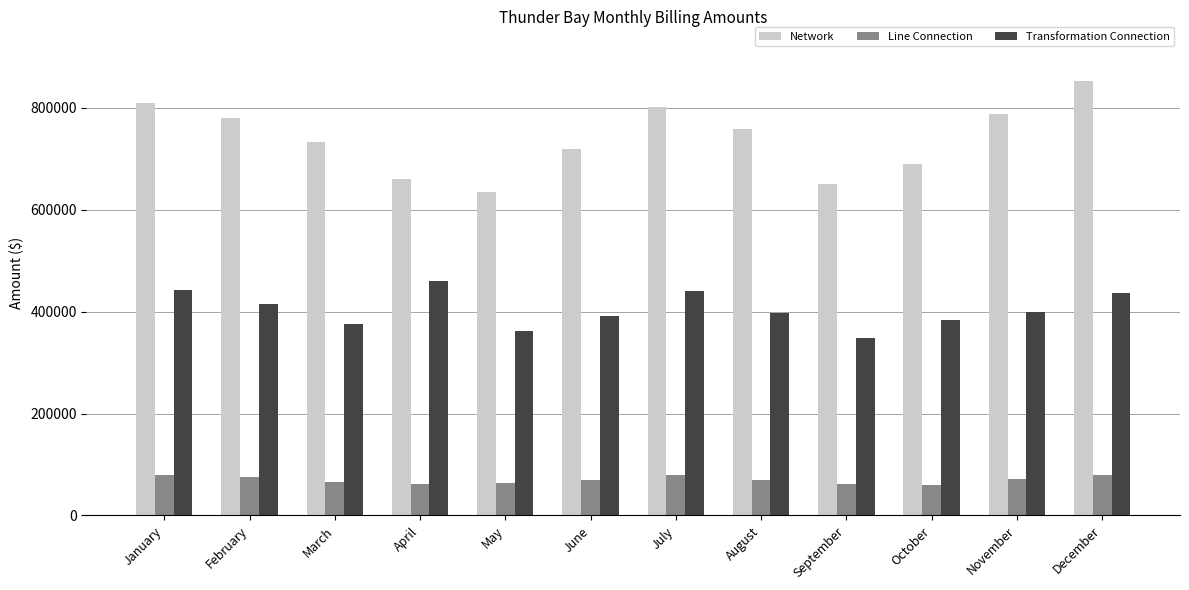

Which series has the largest total across all categories?

Network